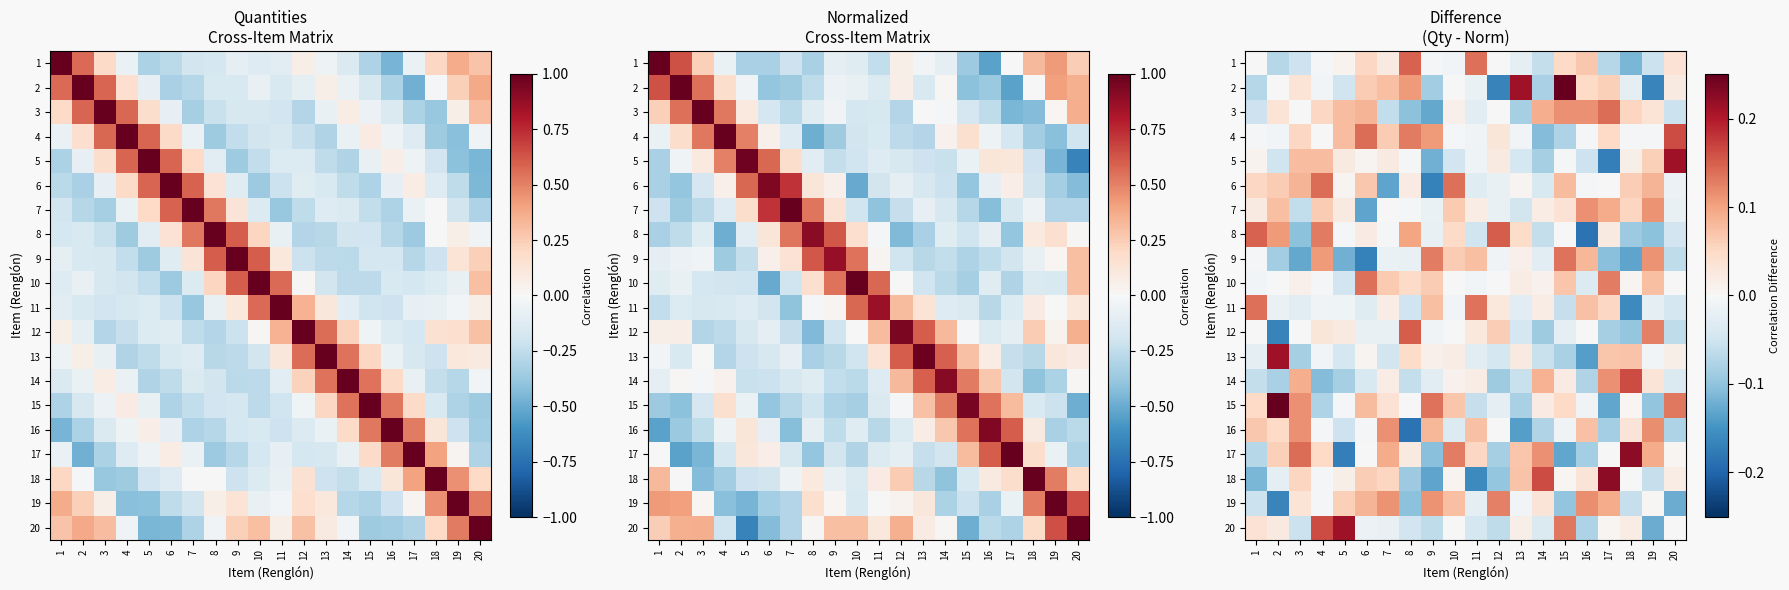

Which has a higher value, 19 or 4?

4